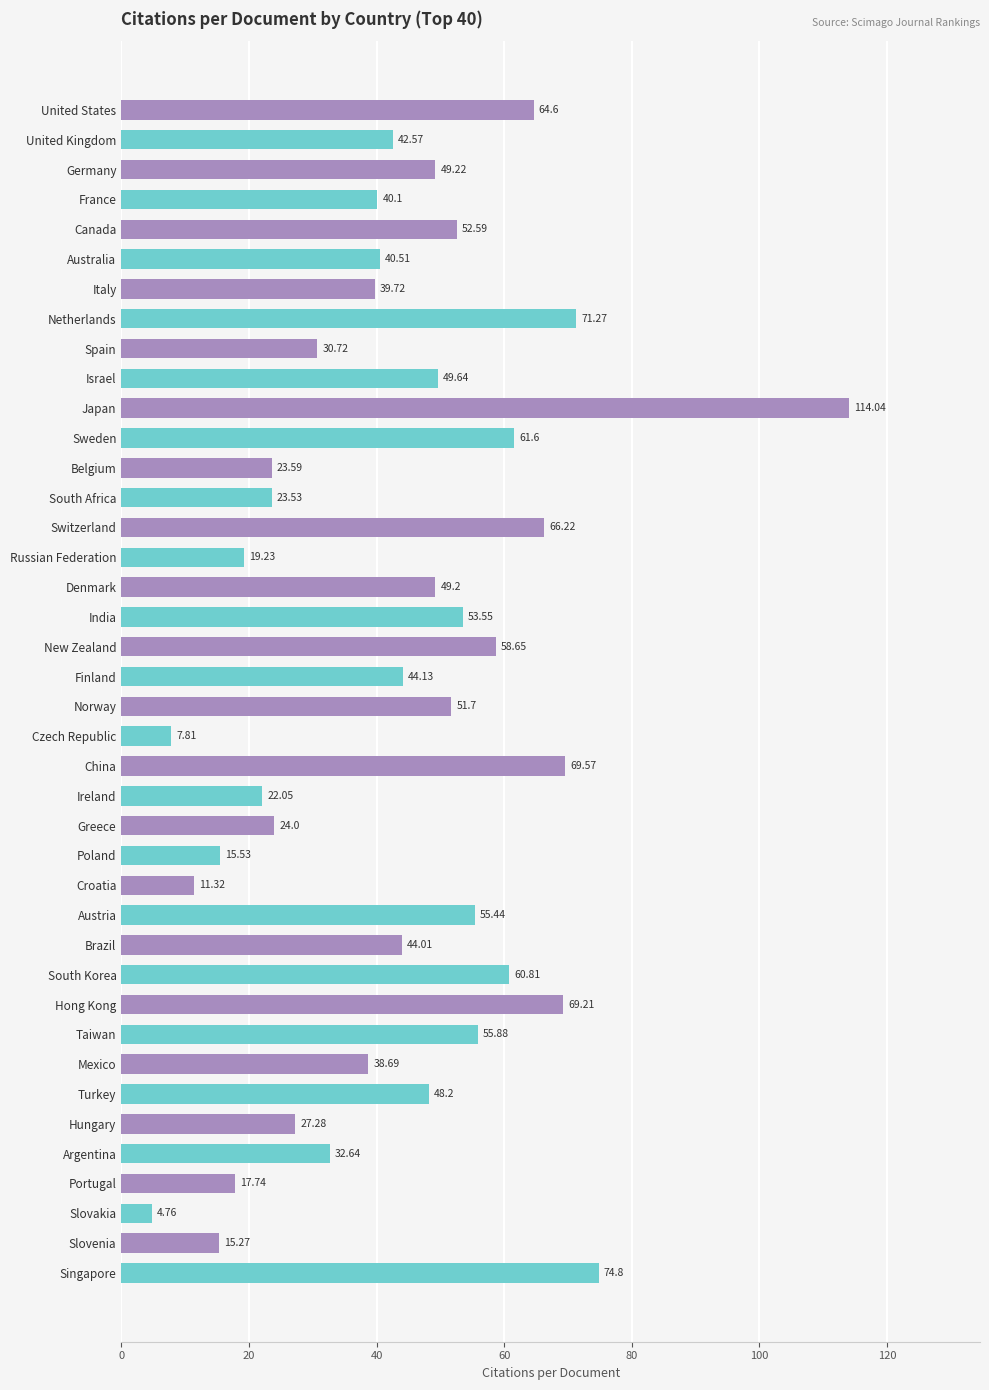

What is the difference between the values at Poland and Greece?

8.5